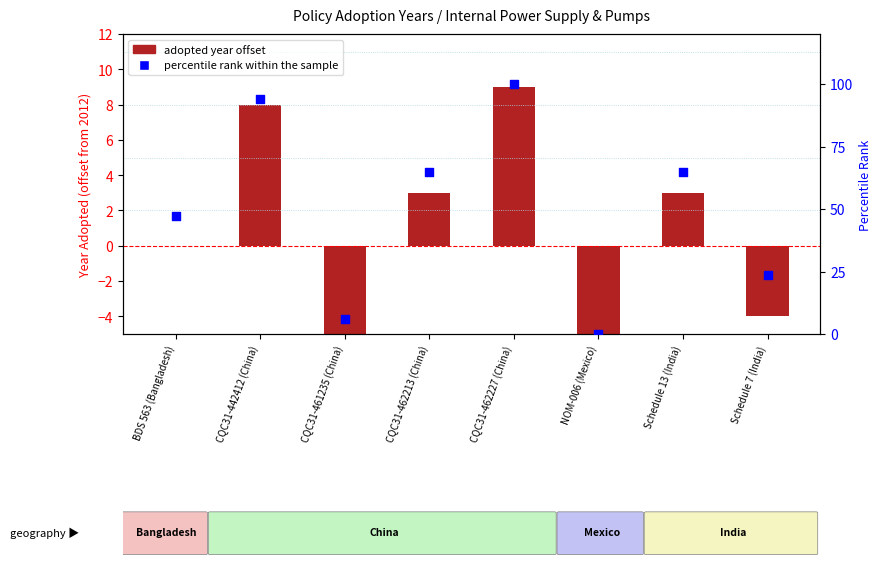

Is the value of adopted year offset at Schedule 13 (India) greater than the value of percentile rank within the sample at CQC31-462213 (China)?

No